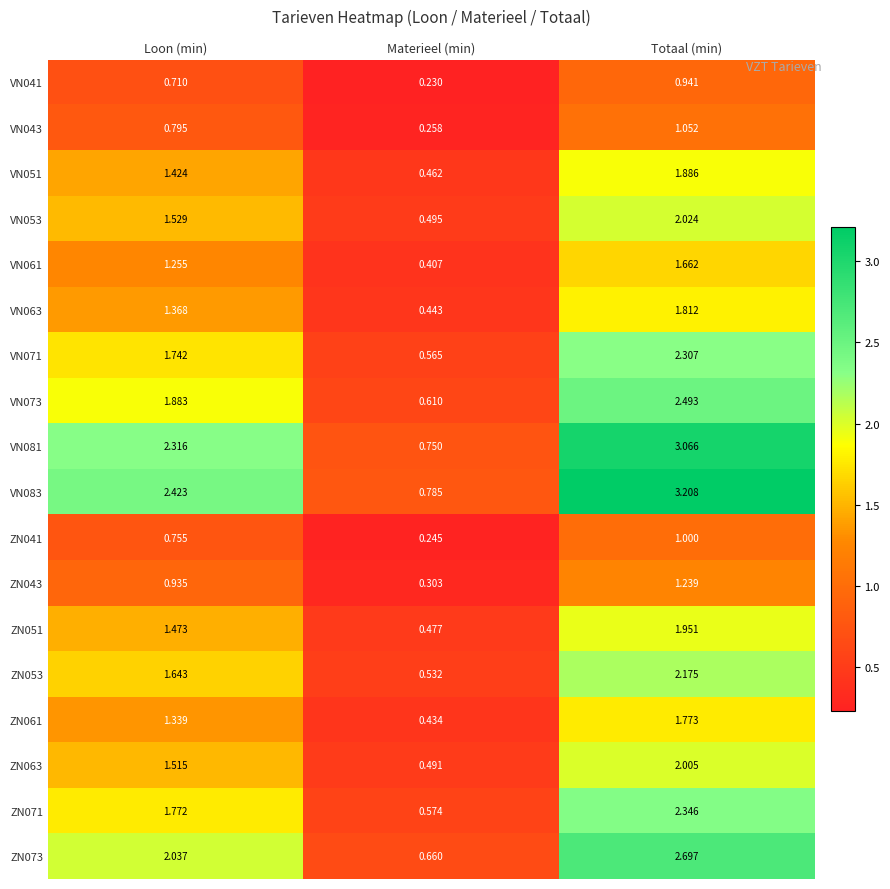

List the labels in order of VN043 value, smallest first.

Materieel (min), Loon (min), Totaal (min)